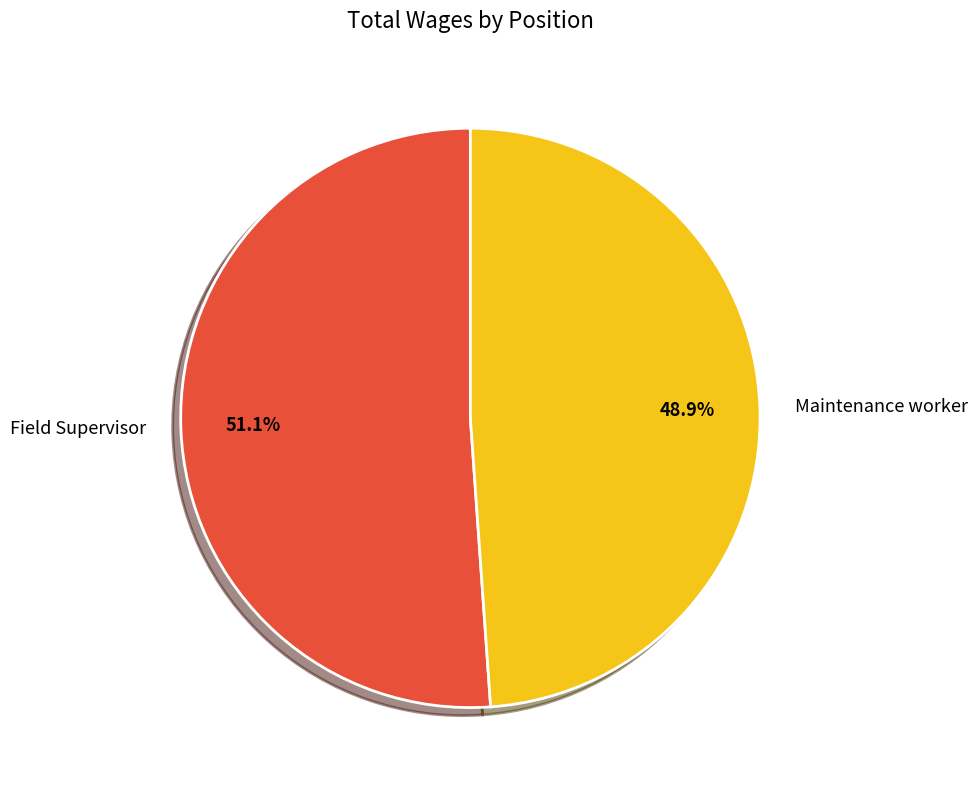

Does Maintenance worker account for over 50% of the chart?

No